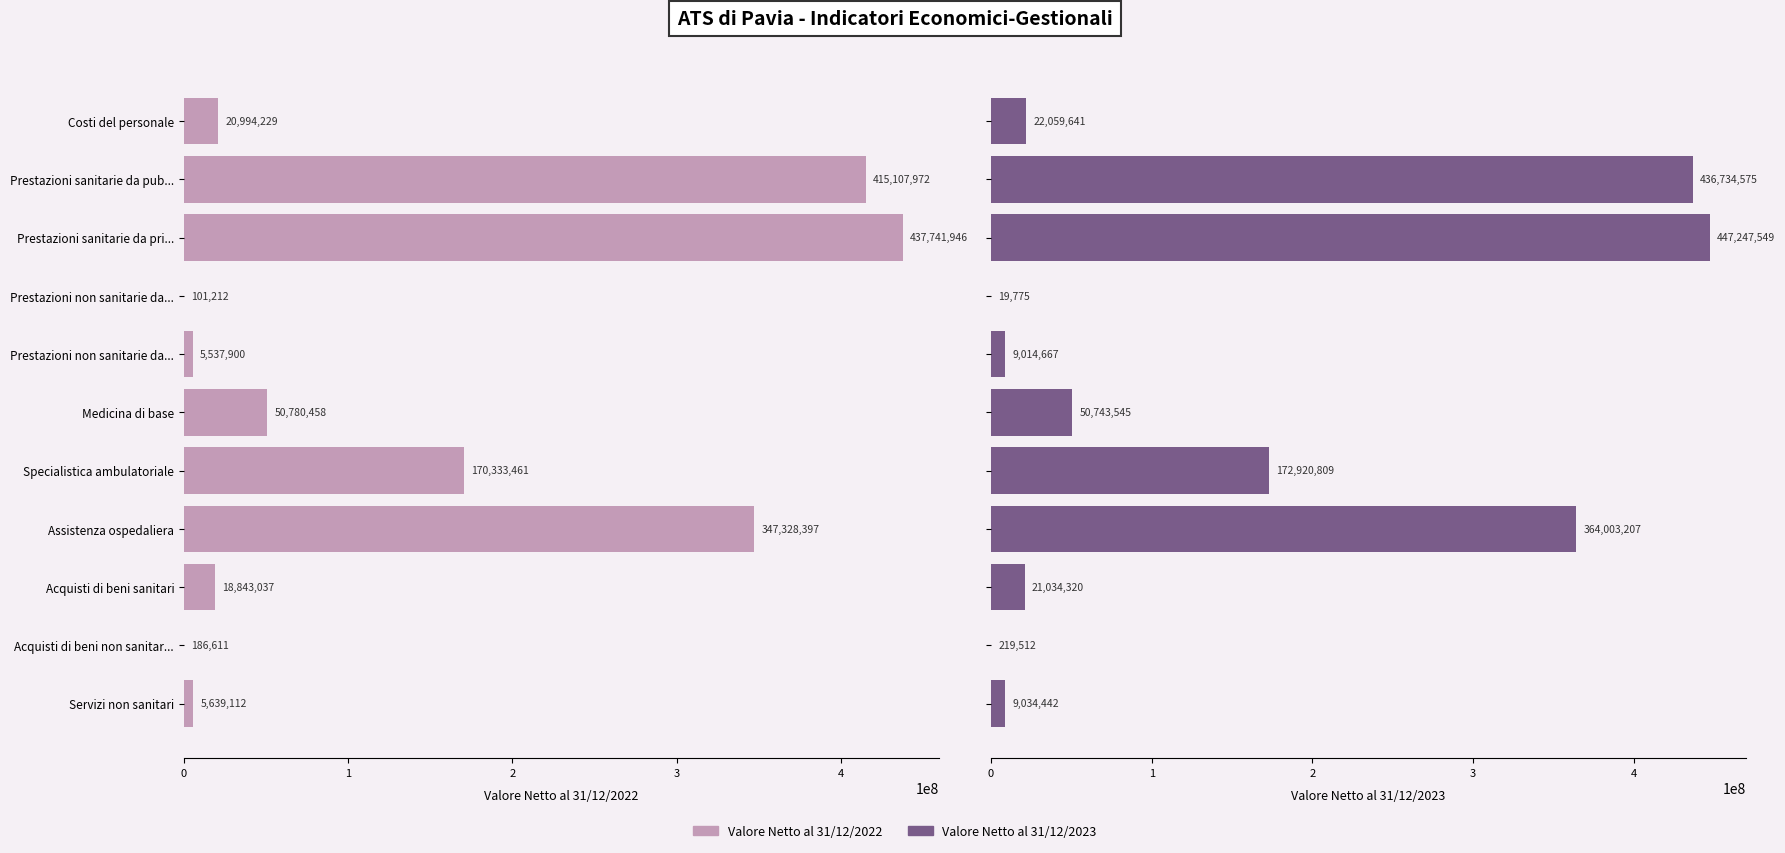

The Valore Netto al 31/12/2023 series shows 35388360 at Acquisti di beni sanitari. True or false?

False